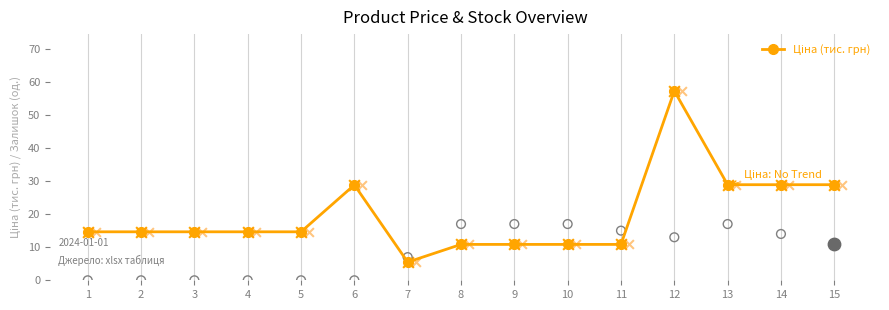

Which has a higher value, 13 or 11?

13